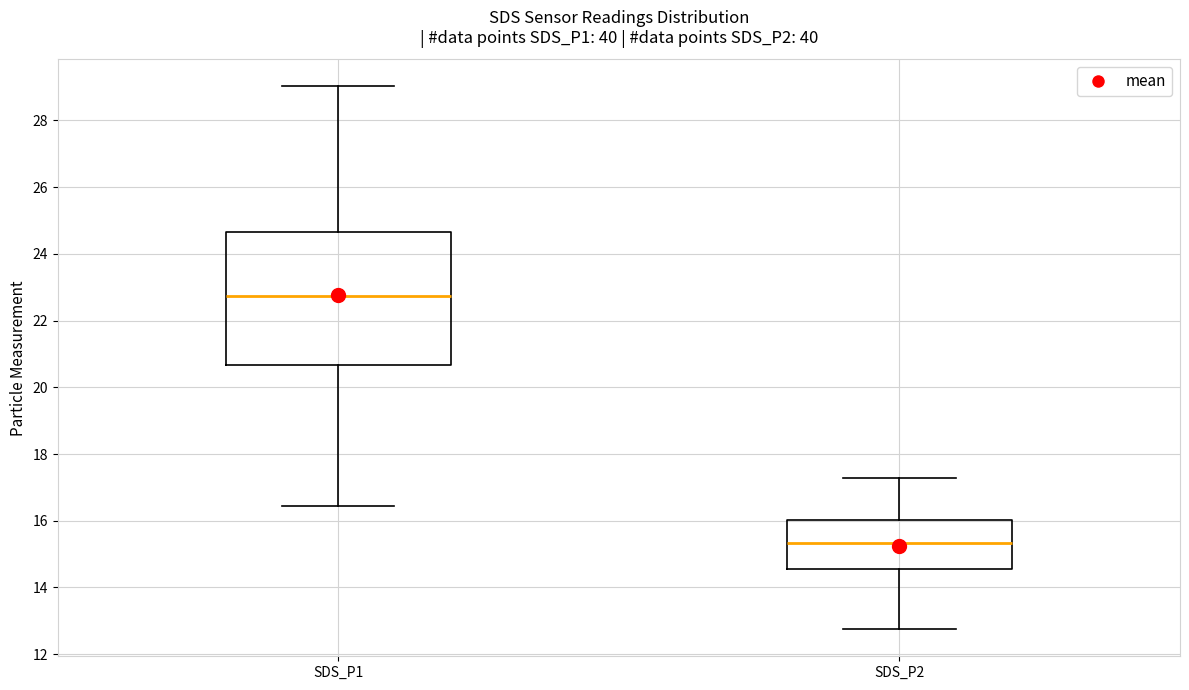

Which box is the tallest, from its lower edge to its upper edge?

SDS_P1